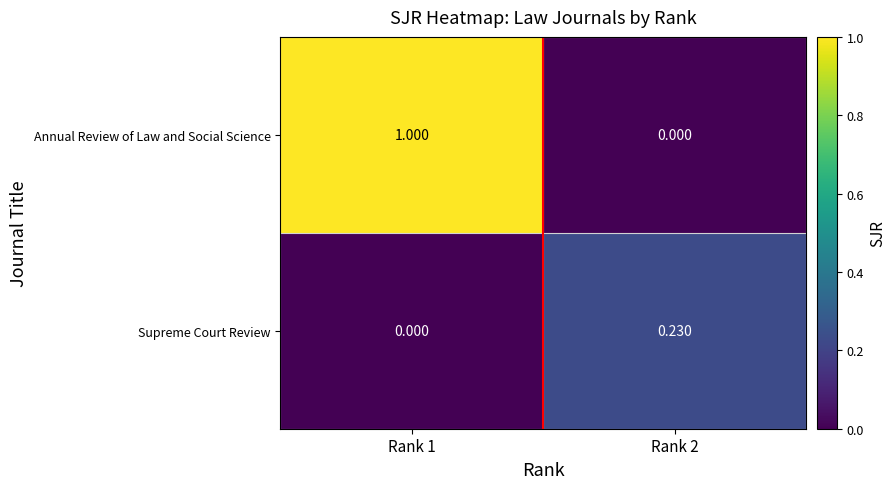

At Rank 2, list the series in order from largest to smallest.

Supreme Court Review, Annual Review of Law and Social Science